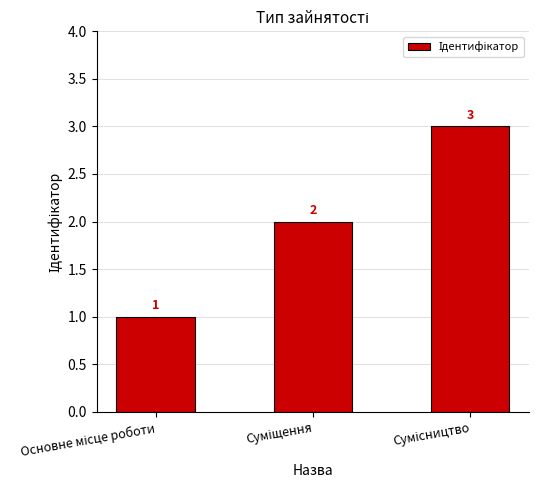

Count the number of categories in the chart.

3